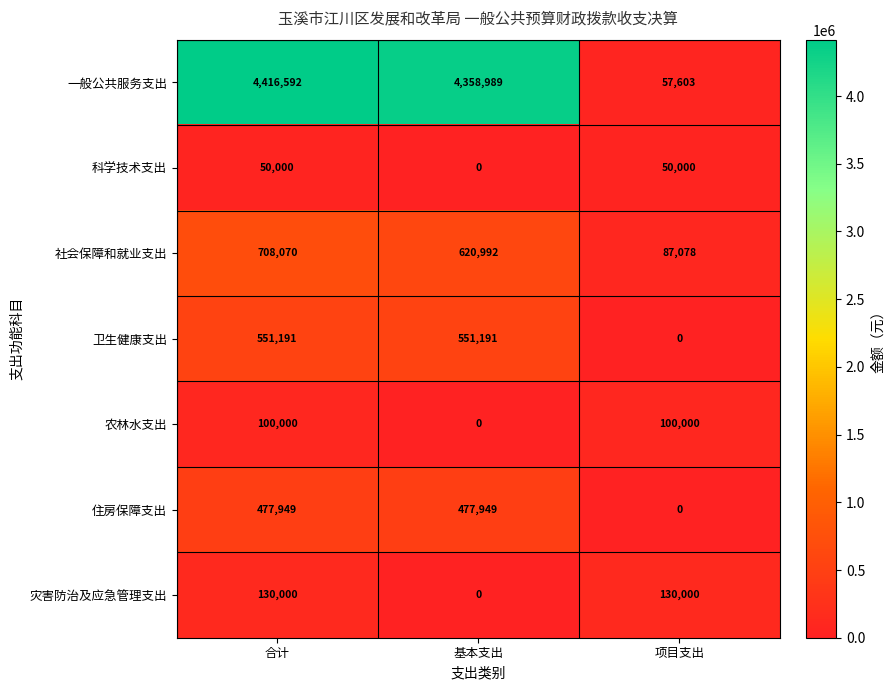

Count the number of data series in this chart.

7